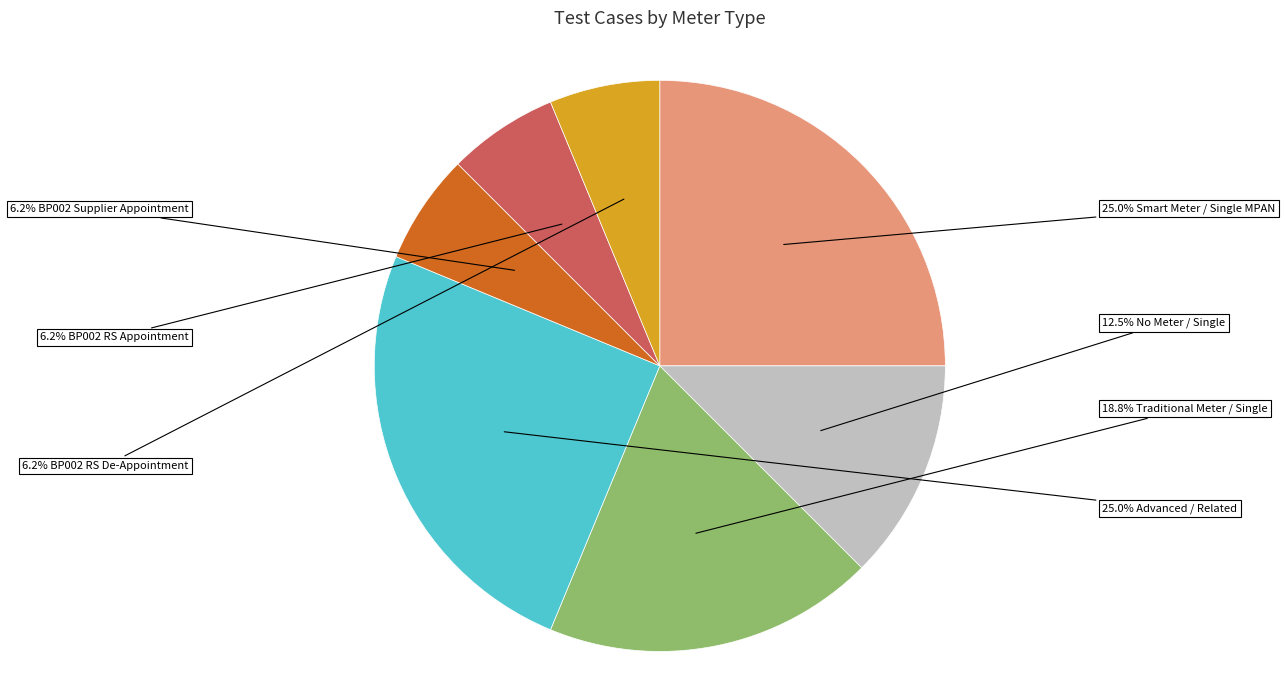

Is there a majority slice in this chart?

No